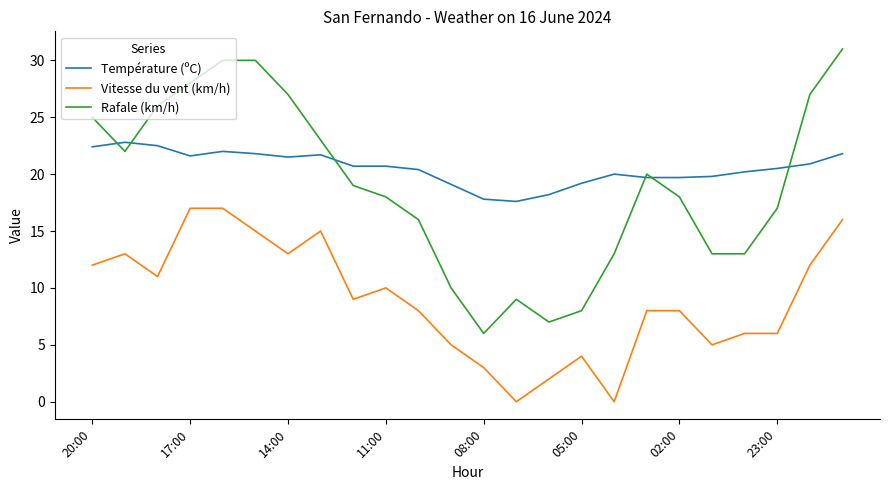

List the series in order of their peak value, highest first.

Rafale (km/h), Température (ºC), Vitesse du vent (km/h)